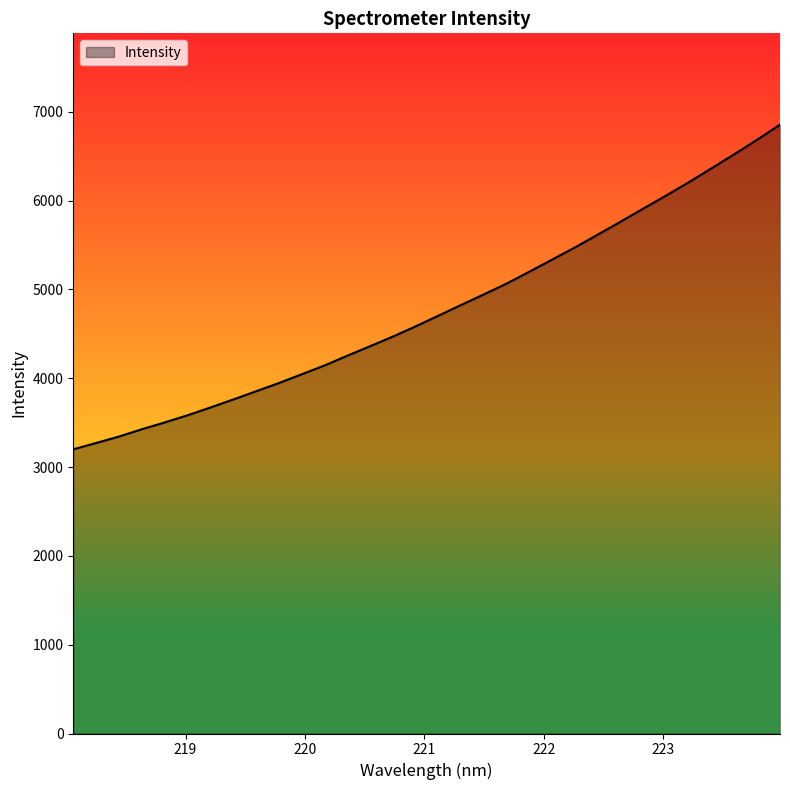

What is the minimum value shown in the chart?

3199.2